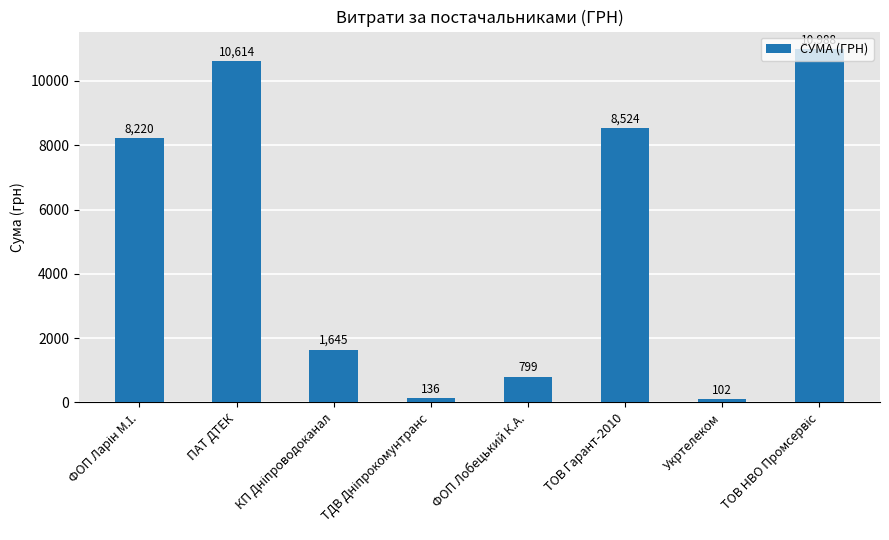

At which category does the chart reach its minimum across all series?

Укртелеком